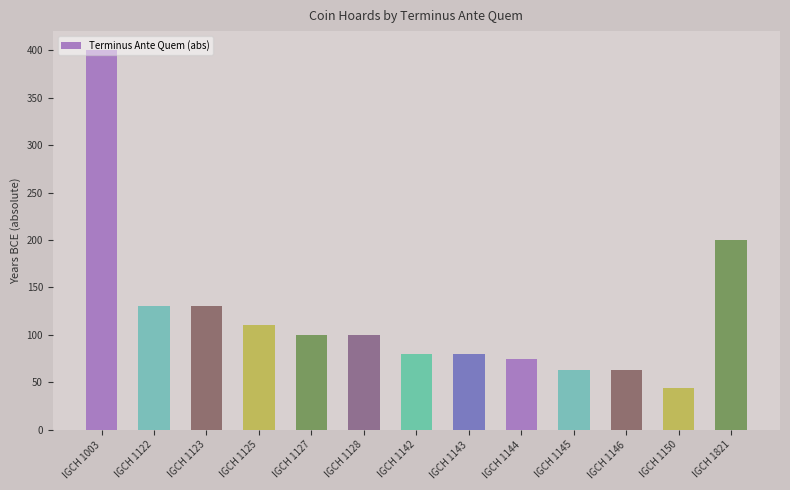

What is the sum of all values?

1575